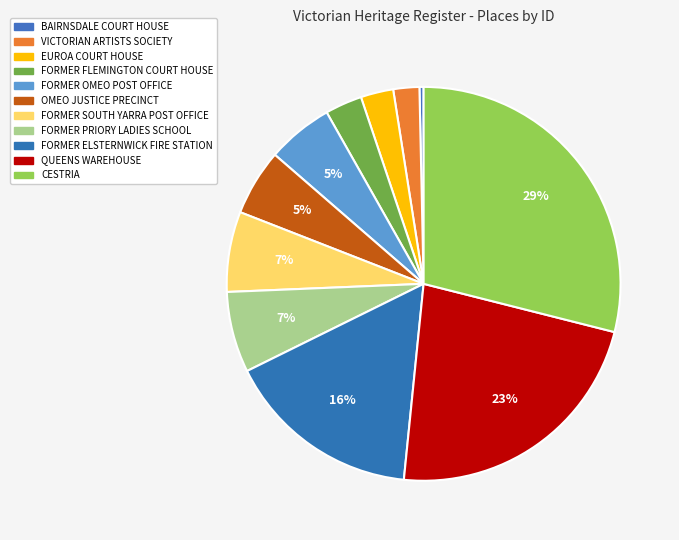

Which slice is the largest?

CESTRIA